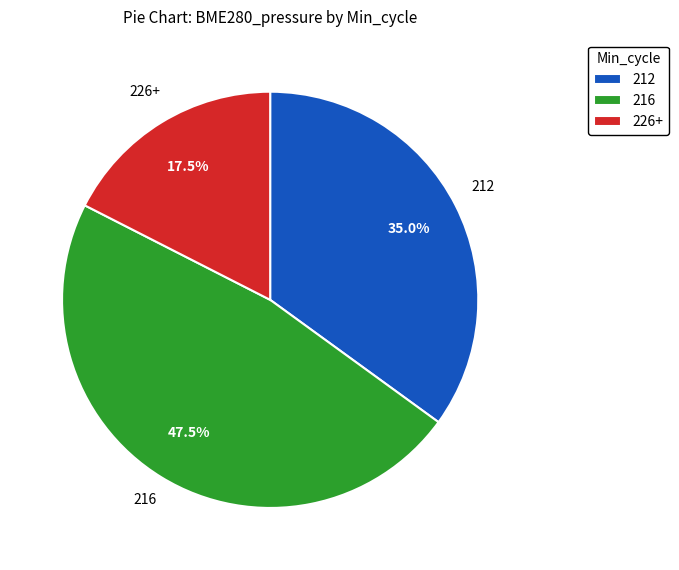

Which has a higher value, 212 or 216?

216